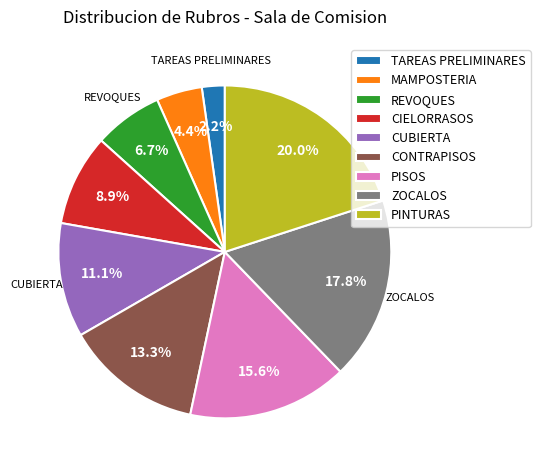

To the nearest percent, what is the combined percentage of MAMPOSTERIA and ZOCALOS?

22%